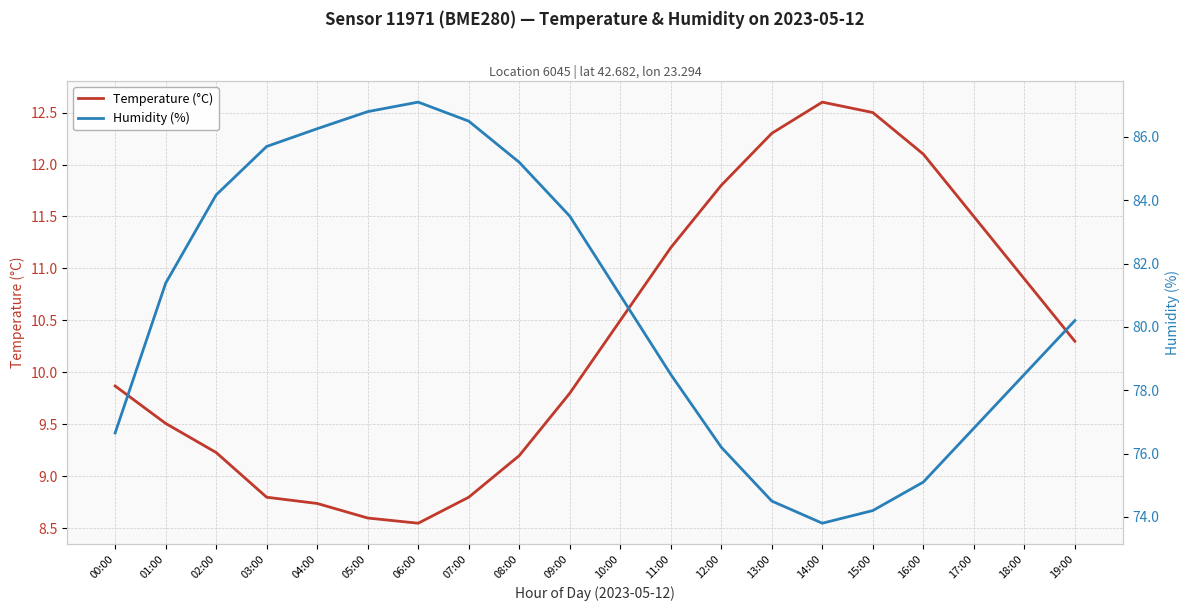

What is the sum of all Humidity (%) values?

1612.1